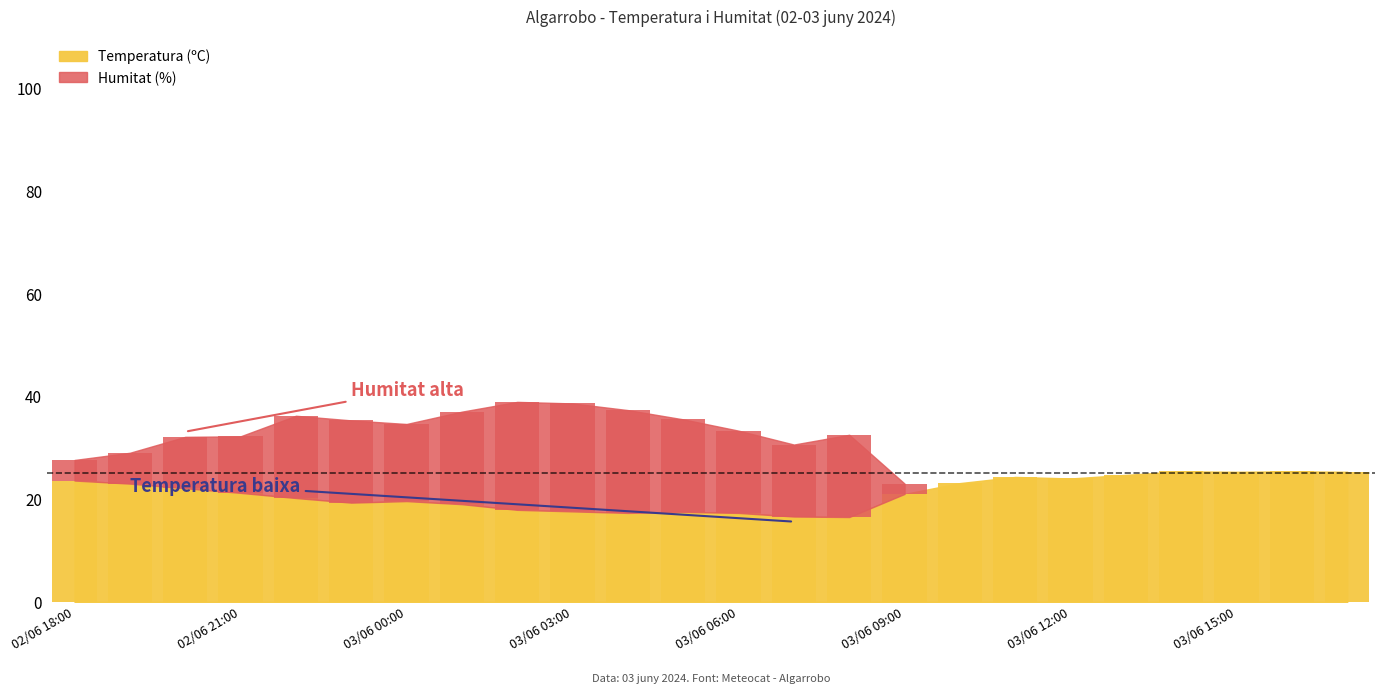

At which label does Humitat (%) reach its minimum?

03/06 10:00